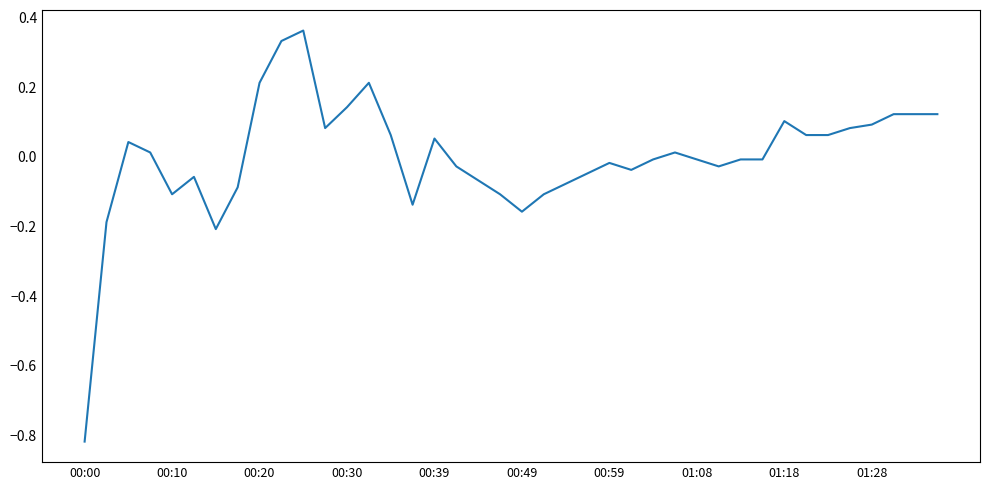

What is the difference between the maximum and minimum values?

1.2